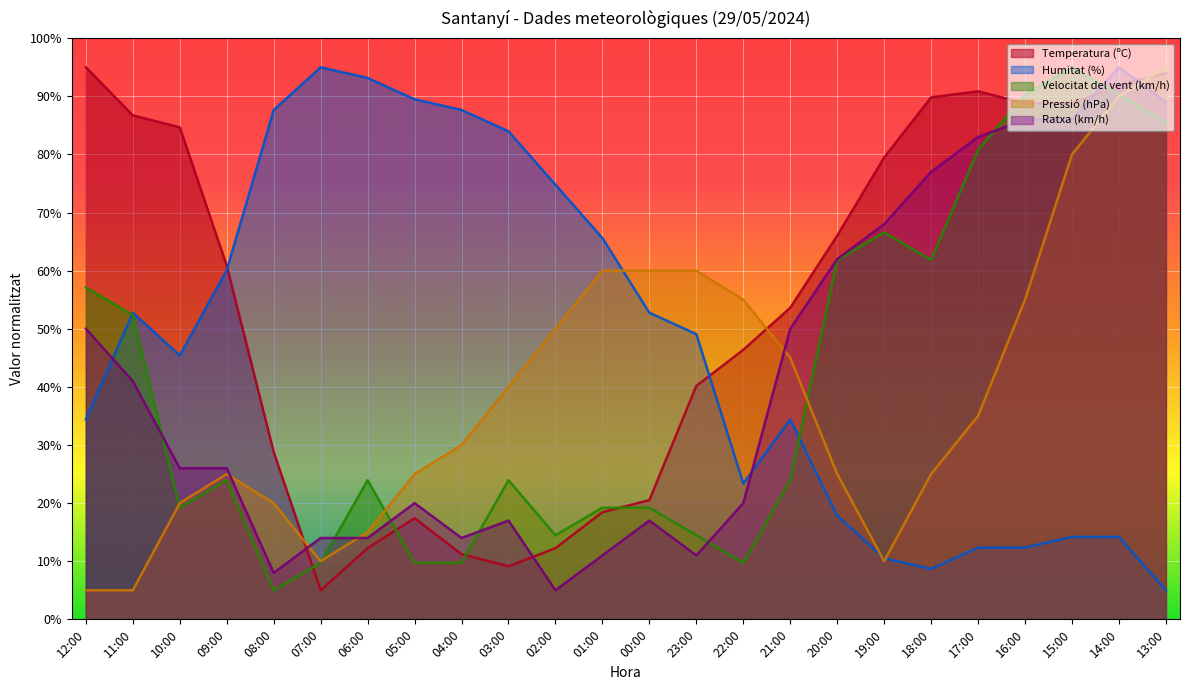

Which series has the largest total across all categories?

Temperatura (ºC)